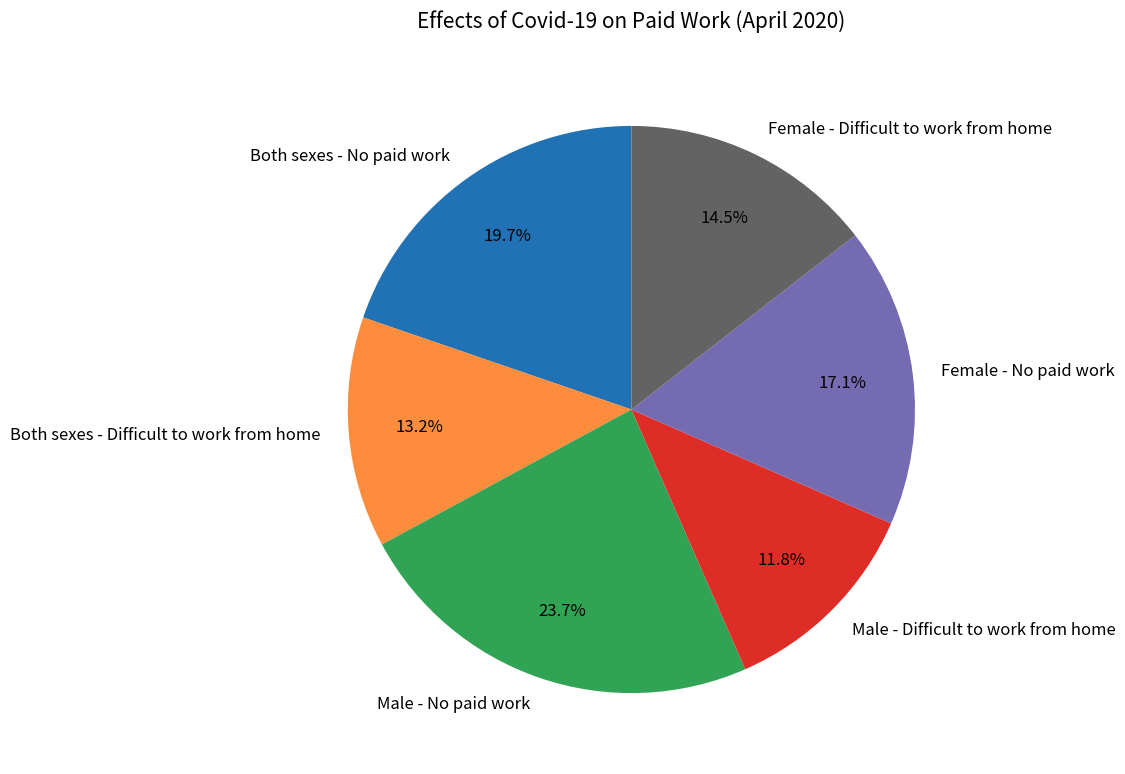

Which slice is the smallest?

Male - Difficult to work from home